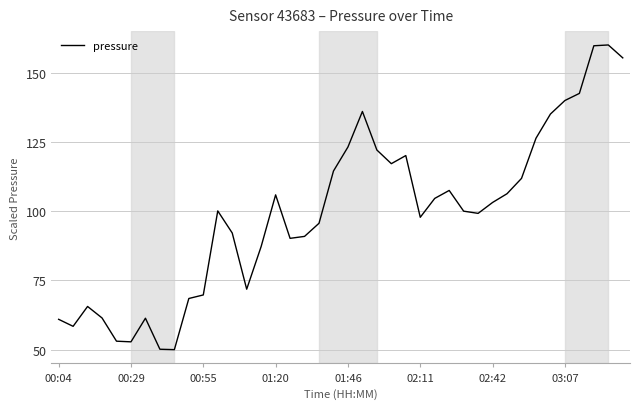

What is the maximum value shown in the chart?

160.0